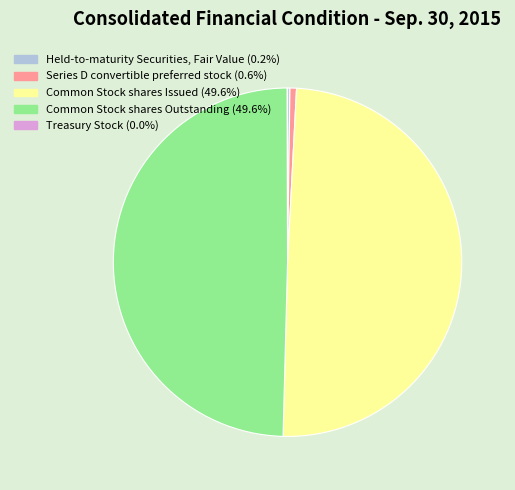

Is there any slice that represents more than half of the pie?

No